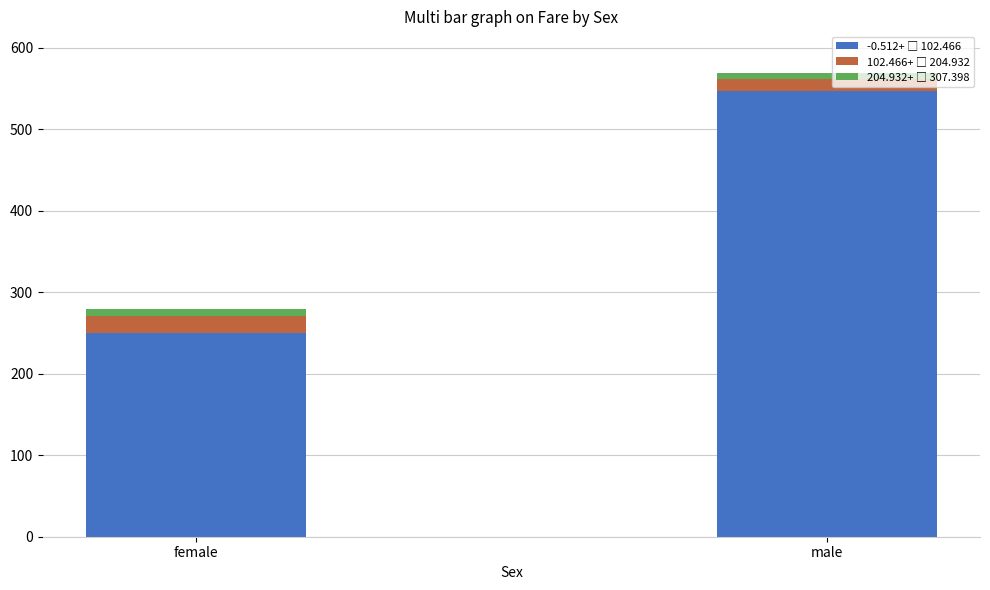

How many data points does each series have?

2